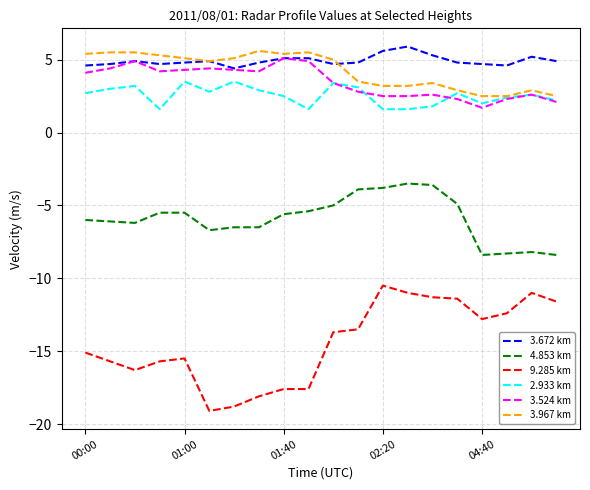

True or false: 9.285 km and 2.933 km cross at least once.

False